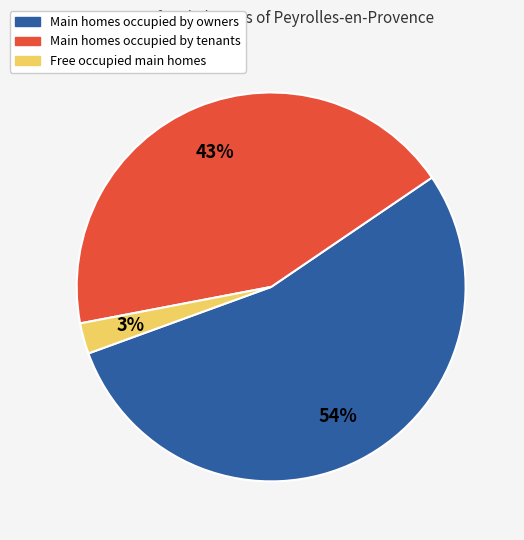

Is there a majority slice in this chart?

Yes